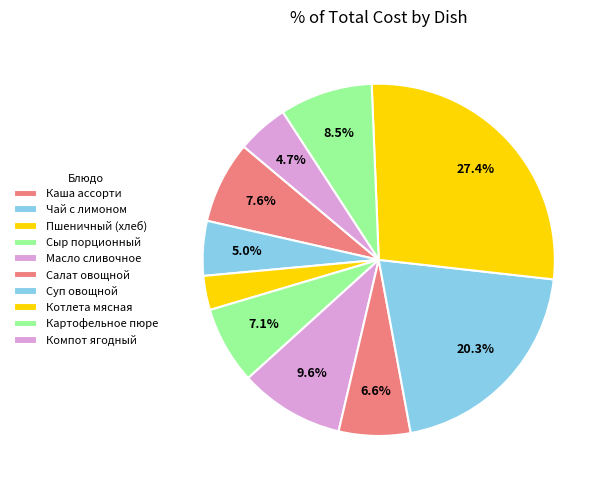

What is the smallest slice in the pie chart?

Пшеничный (хлеб)